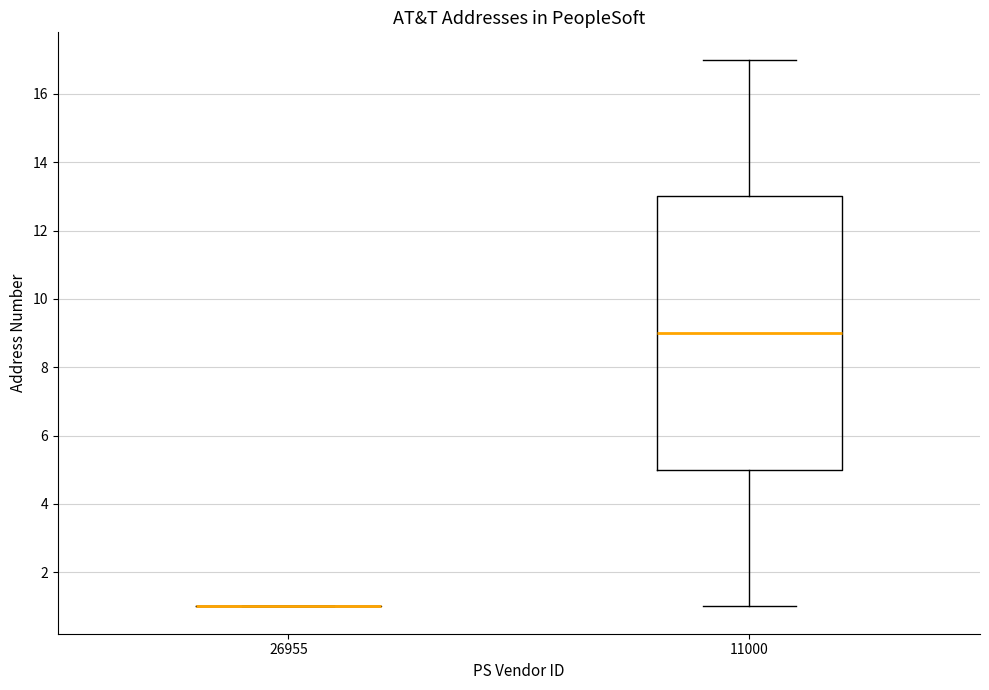

Reading left to right, read every box against the y-axis: the position of its median line, the range the box covers, and the ends of its whiskers. The values are not printed on the chart, so give them approximately, as read against the axis.

26955: box collapsed to a line at 1, whiskers 1 to 1
11000: median 9, box 5 to 13, whiskers 1 to 17